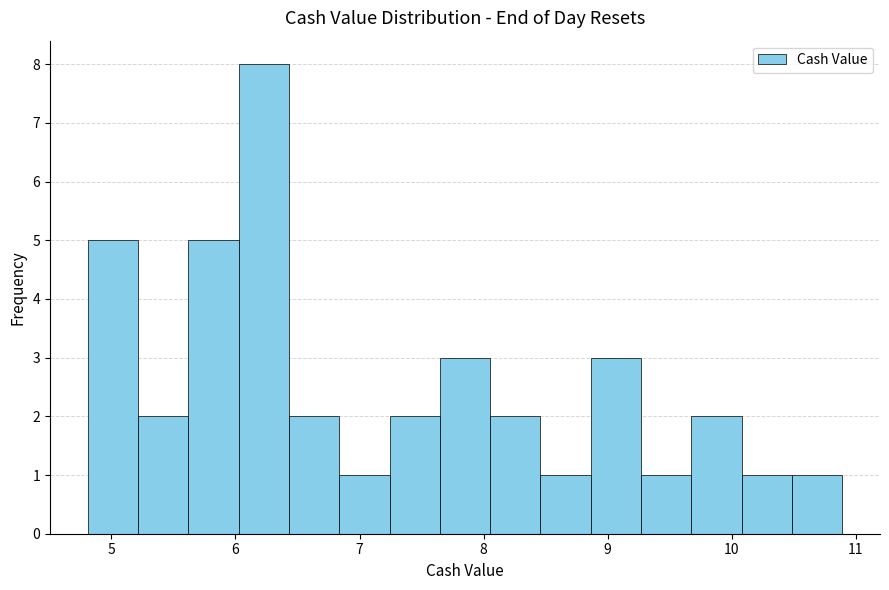

Over which range of the x-axis is the bar tallest?

6.0 to 6.4